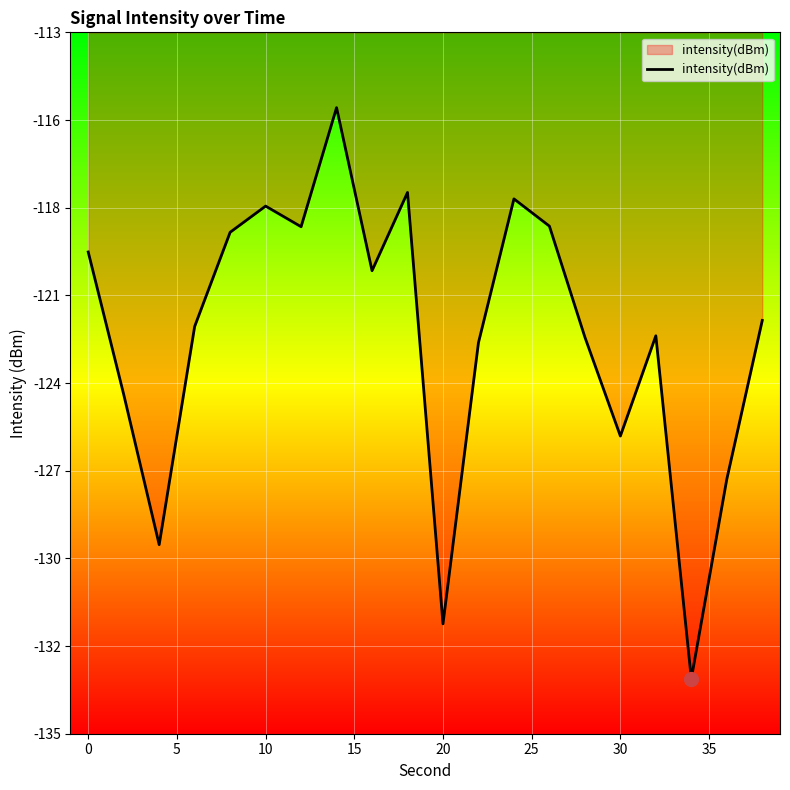

Does the chart display data point markers on the line(s)?

No